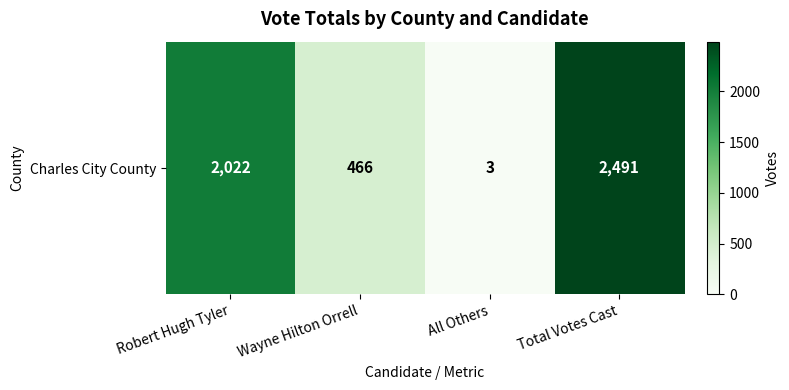

Where is the data nearest to the value 1247?

Robert Hugh Tyler